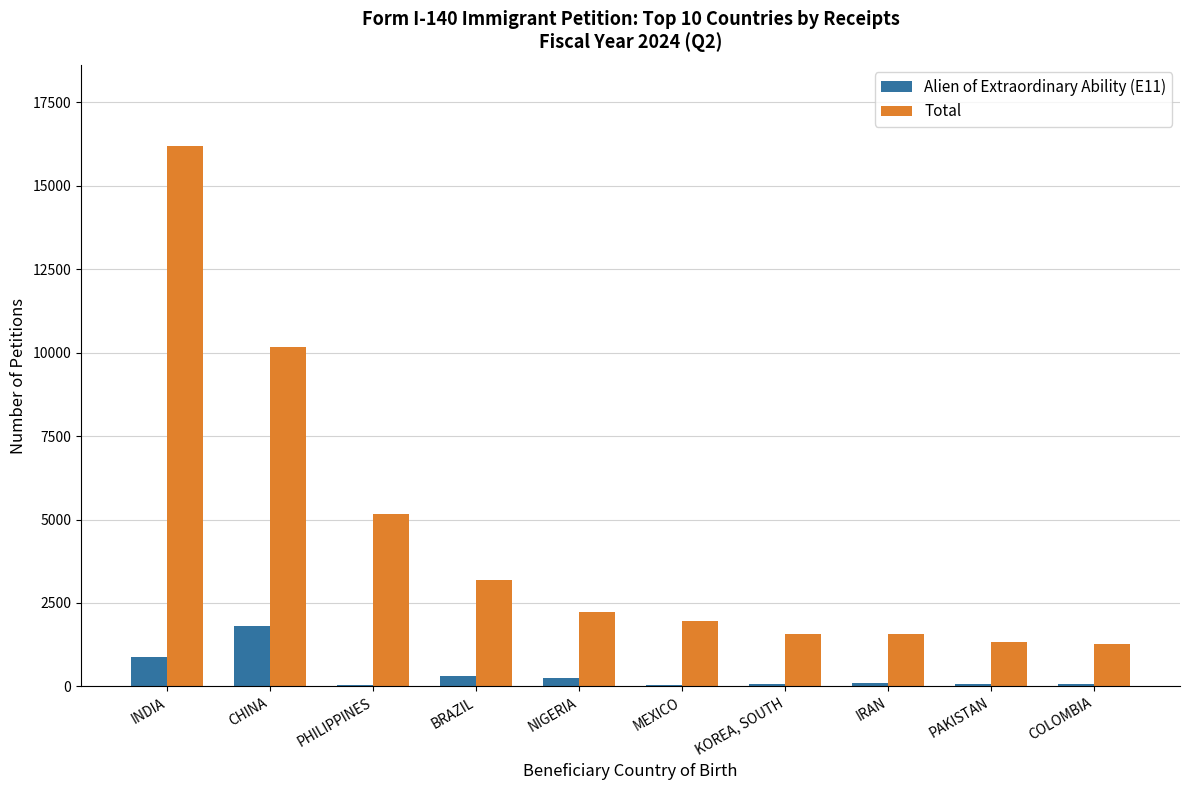

Is it true that Alien of Extraordinary Ability (E11) equals 256 at NIGERIA?

True